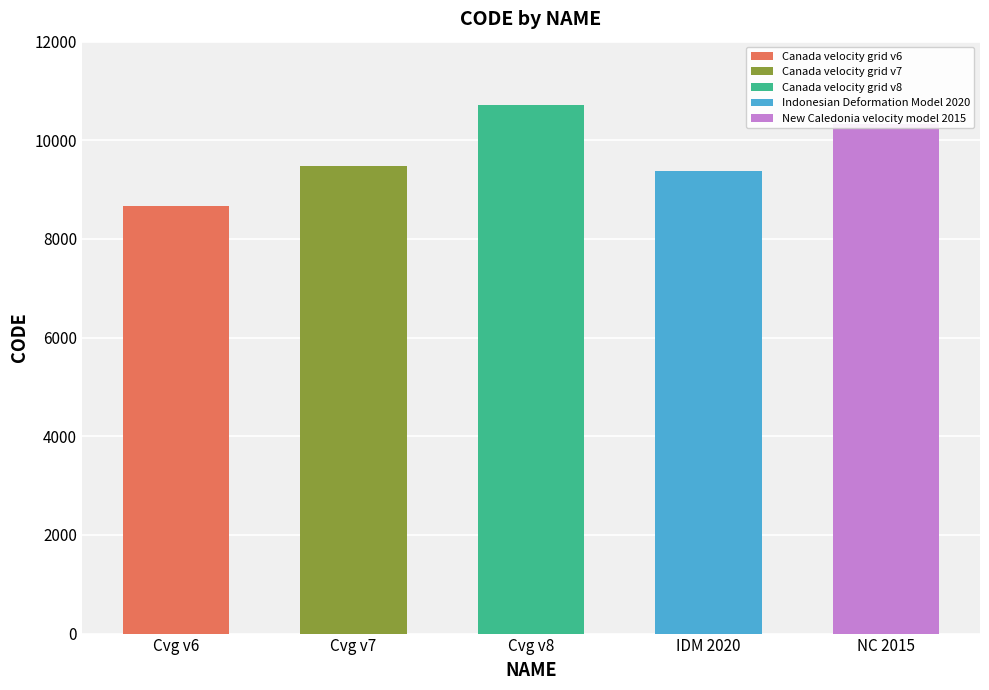

How many bars are there in total?

5